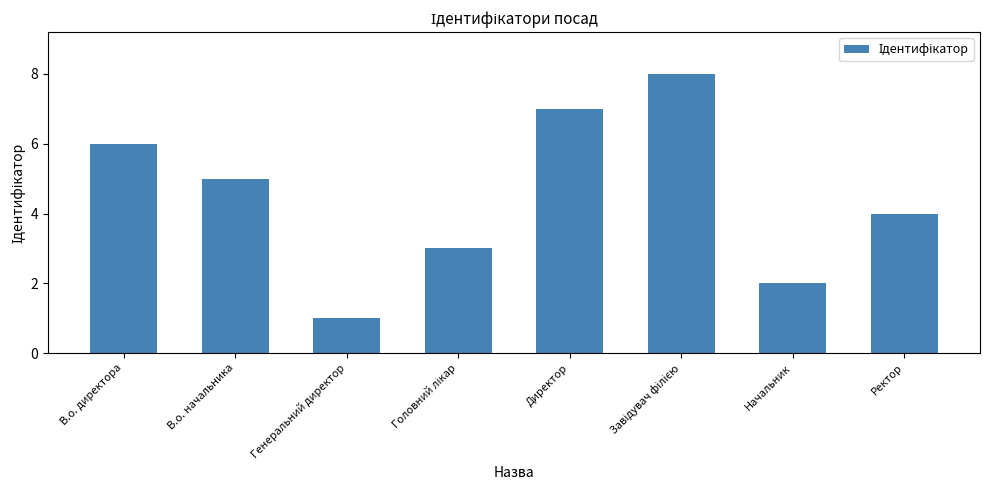

What is the maximum value shown in the chart?

8